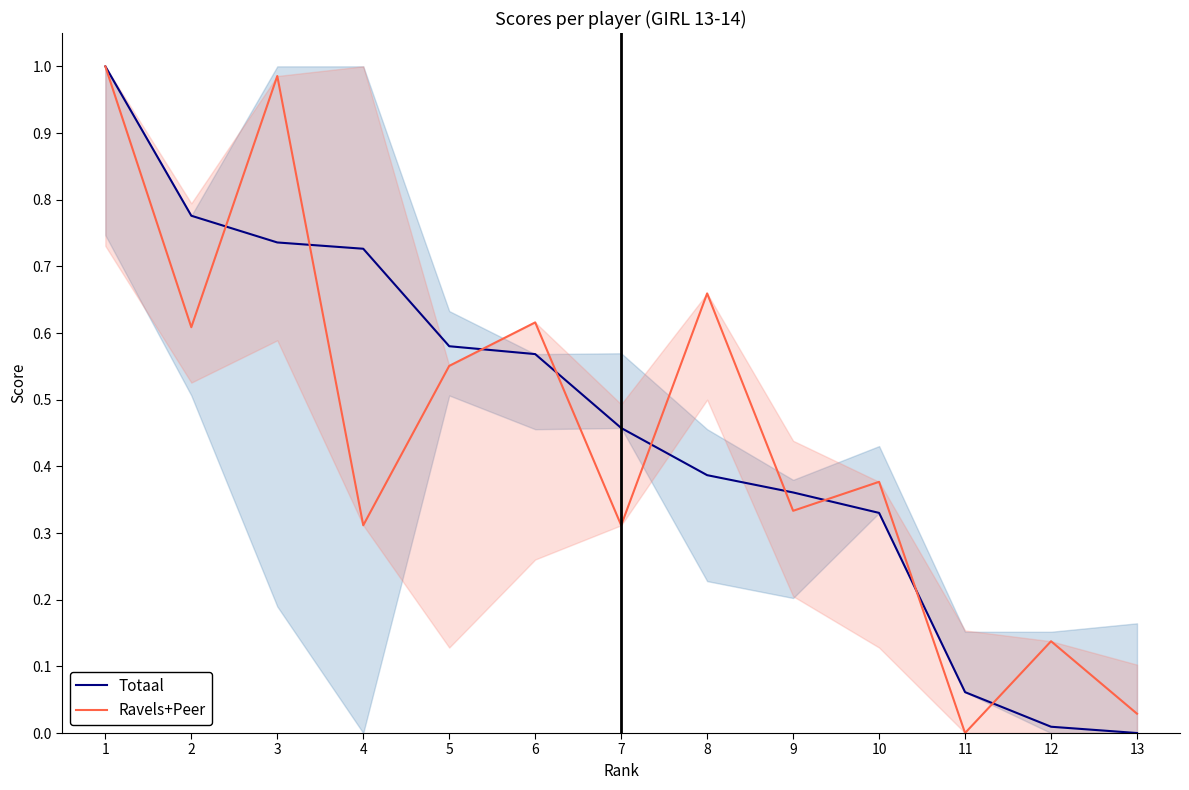

Reading left to right, list all the values displayed in this chart.

Totaal: 1.0	0.8	0.7	0.7	0.6	0.6	0.5	0.4	0.4	0.3	0.1	0.0	0.0
Ravels+Peer: 1.0	0.6	1.0	0.3	0.6	0.6	0.3	0.7	0.3	0.4	0.0	0.1	0.0